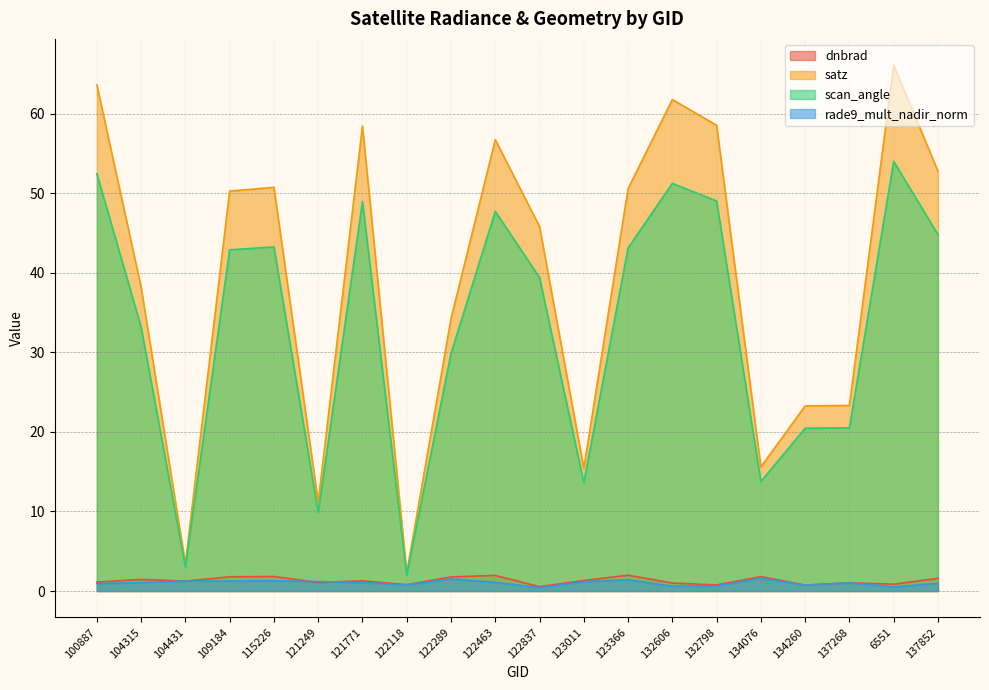

What is the minimum value for rade9_mult_nadir_norm?

0.4